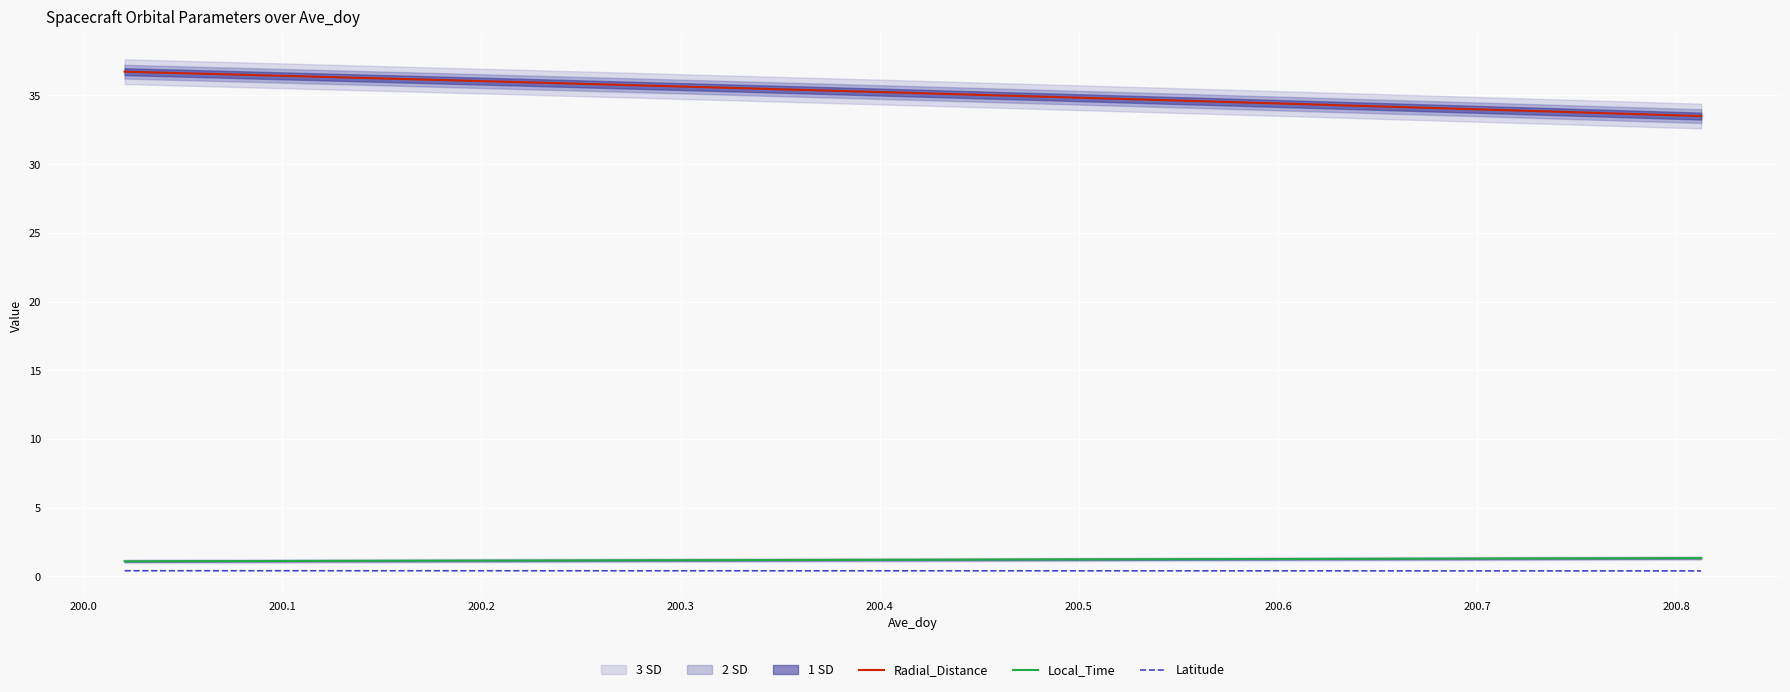

Which series has the largest total across all categories?

Radial_Distance